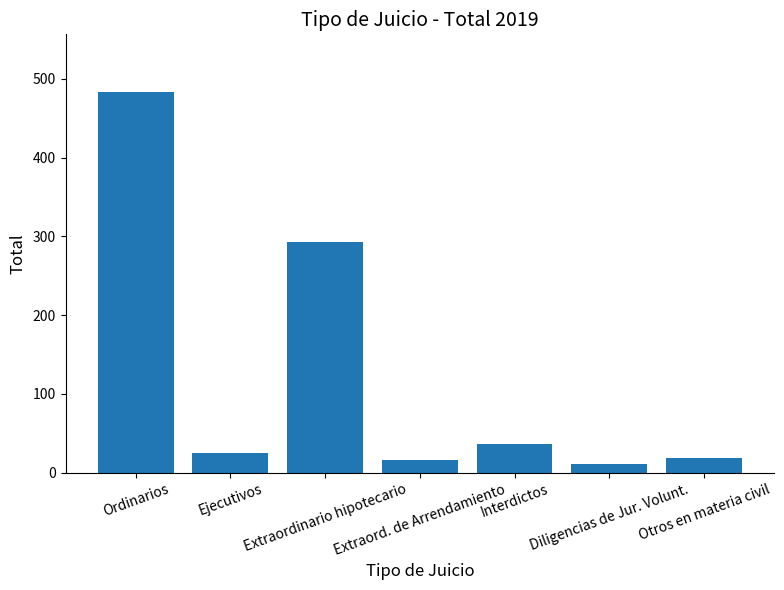

What is the difference between the maximum and minimum values?

473